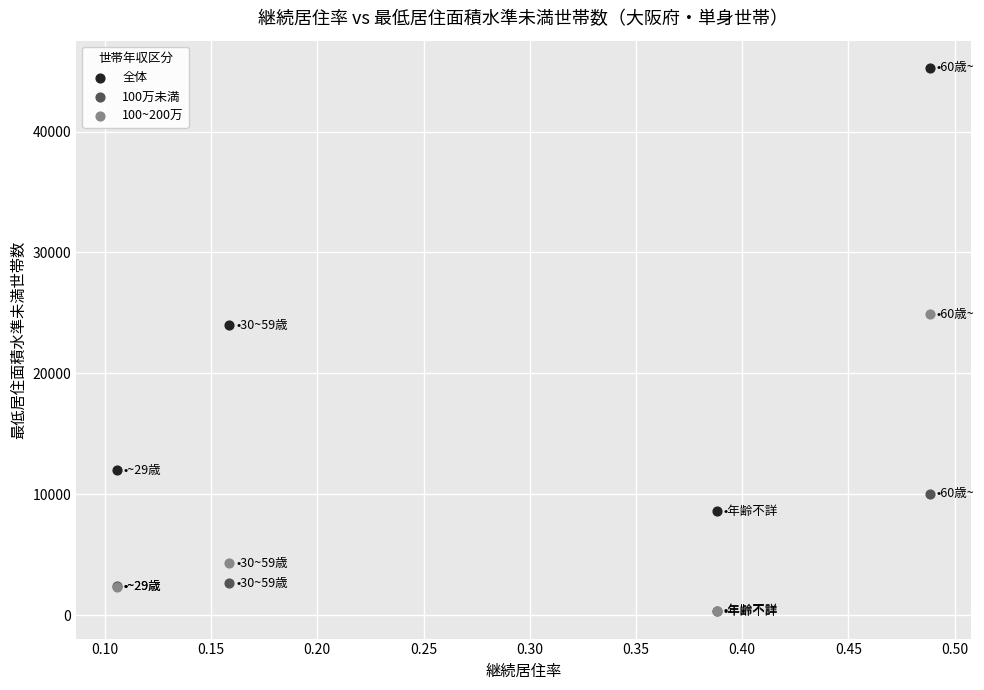

Across all series, what Y value is closest to 22786?

23995.7